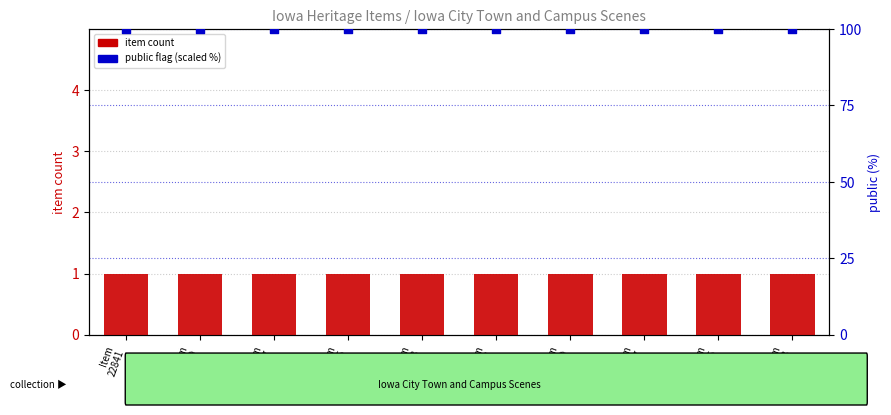

What is the total value across all series at Item
22825?

101